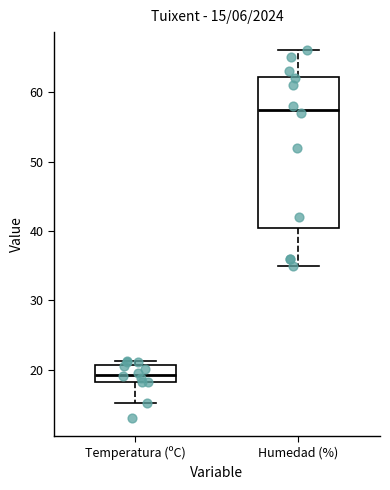

Which box has the highest median line?

Humedad (%)